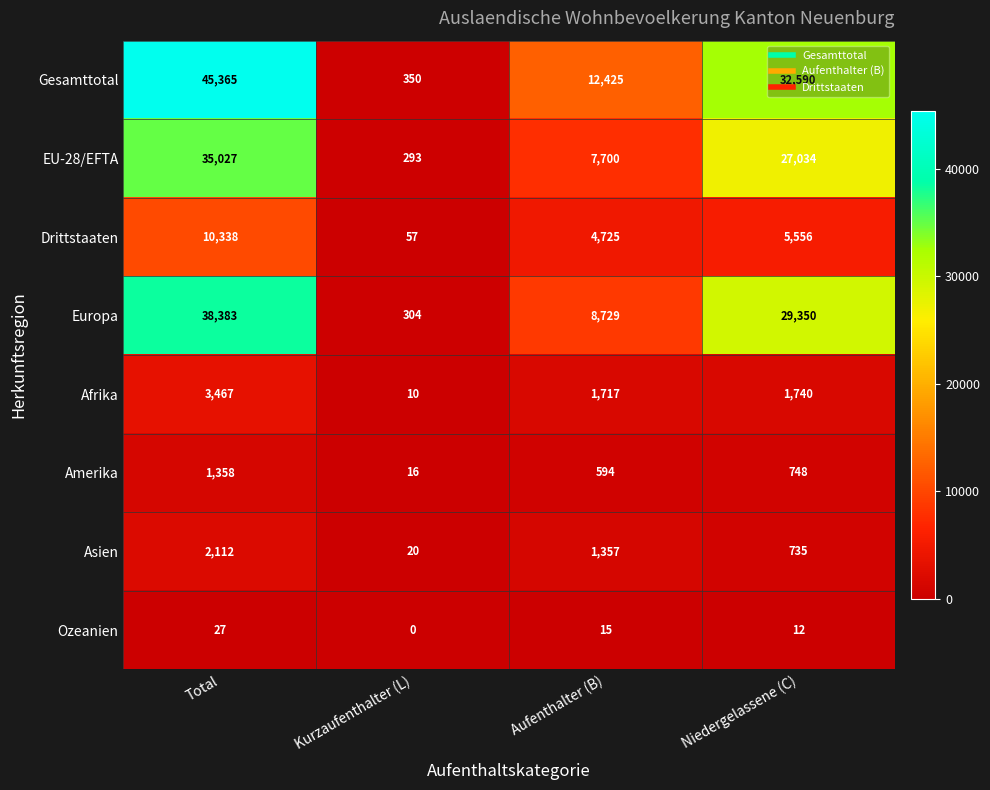

What is the spread (max minus min) of values at Aufenthalter (B)?

12410